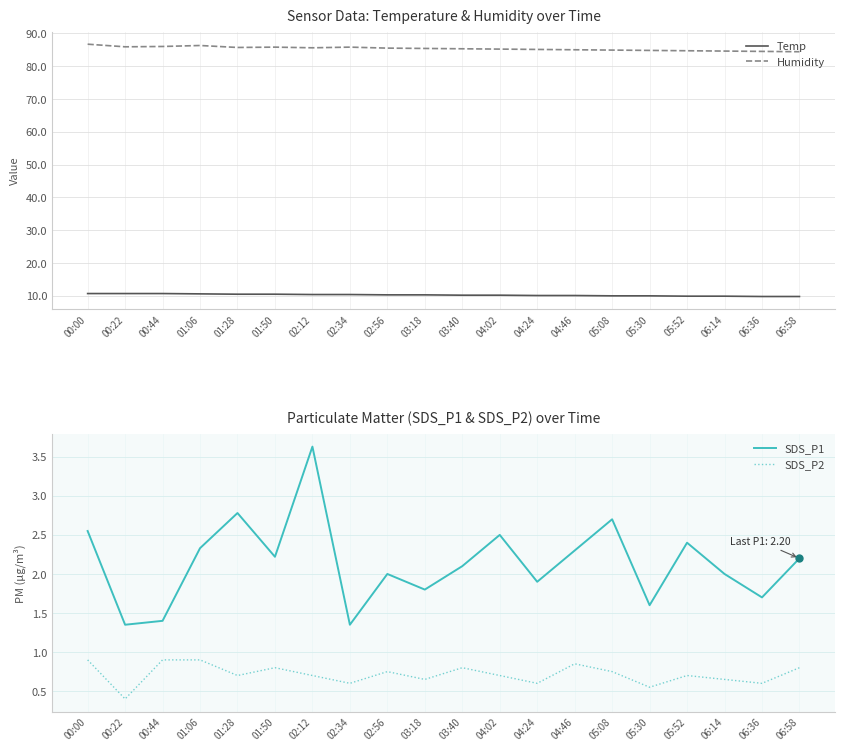

What is the total value across all series at 03:18?

98.2